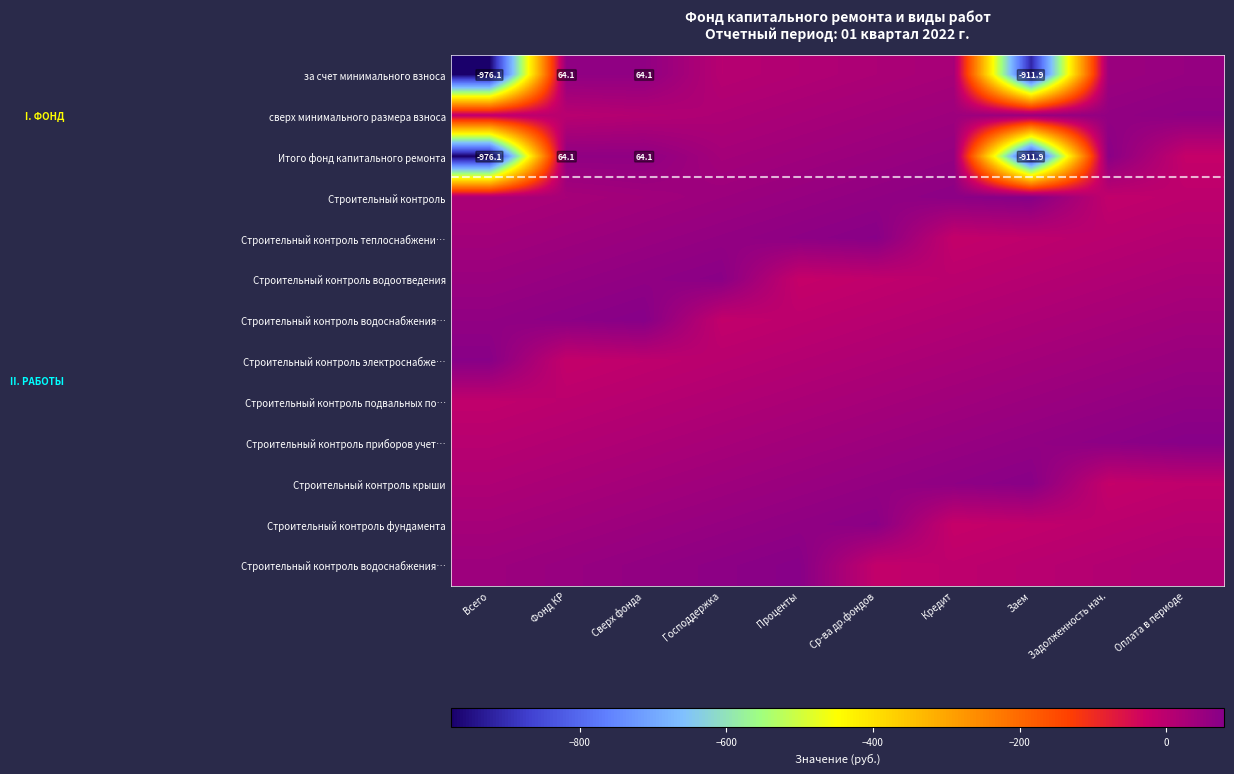

At which category is the sum across all series the highest?

Сверх фонда